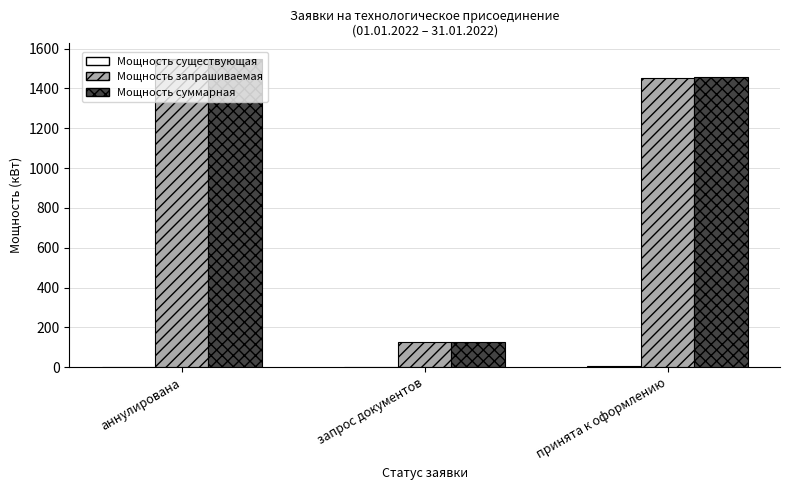

Between аннулирована and принята к оформлению, which series saw the biggest shift?

Мощность запрашиваемая